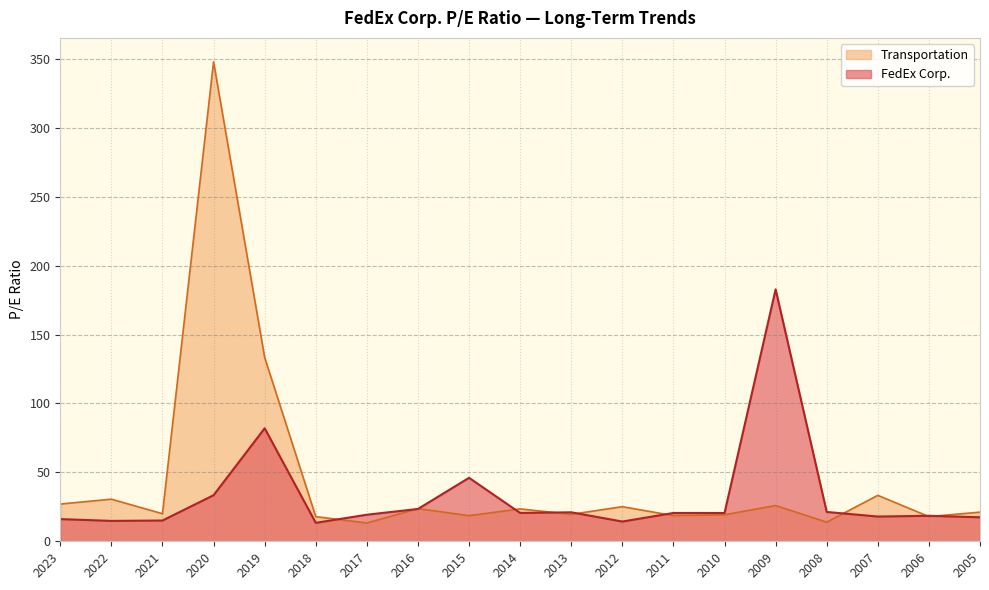

What is the difference between the maximum and second lowest values in the FedEx Corp. series?

168.5